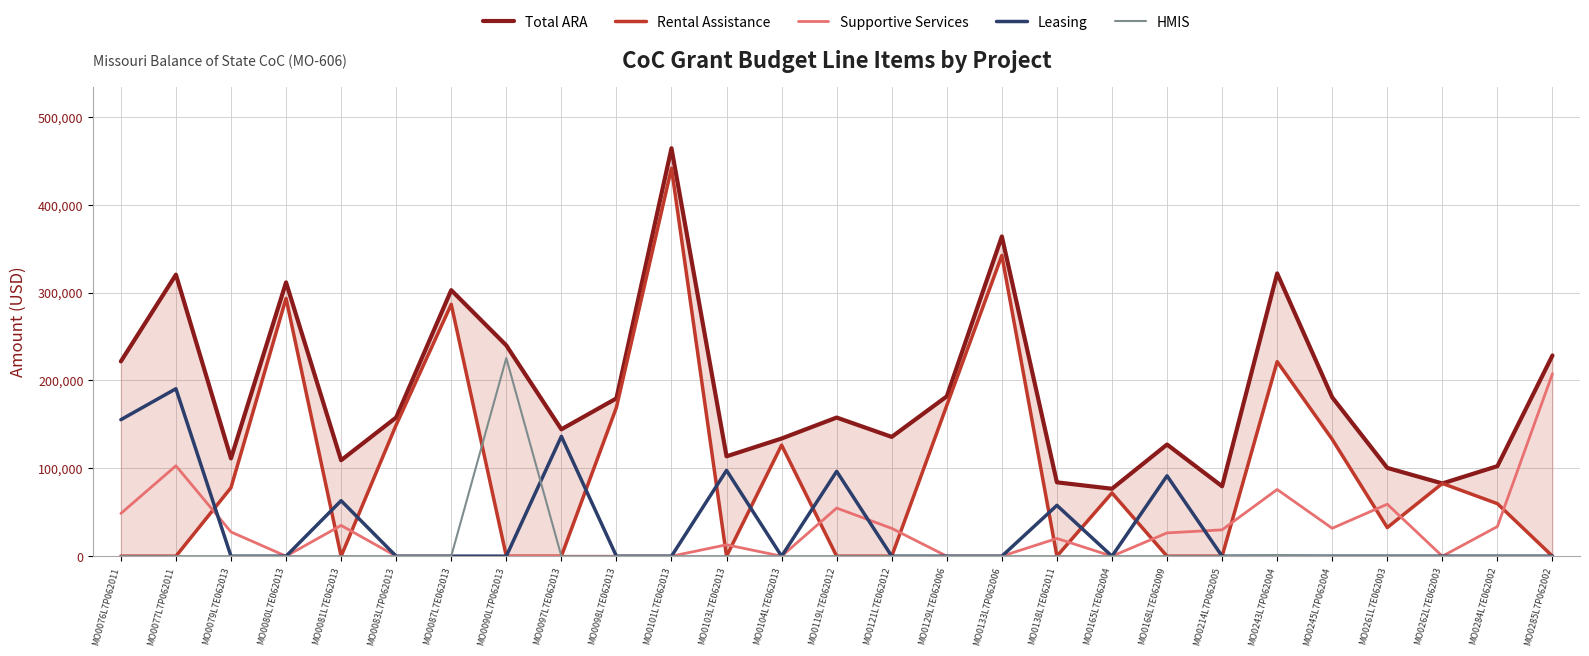

At which label does Leasing reach its peak?

MO0077L7P062011